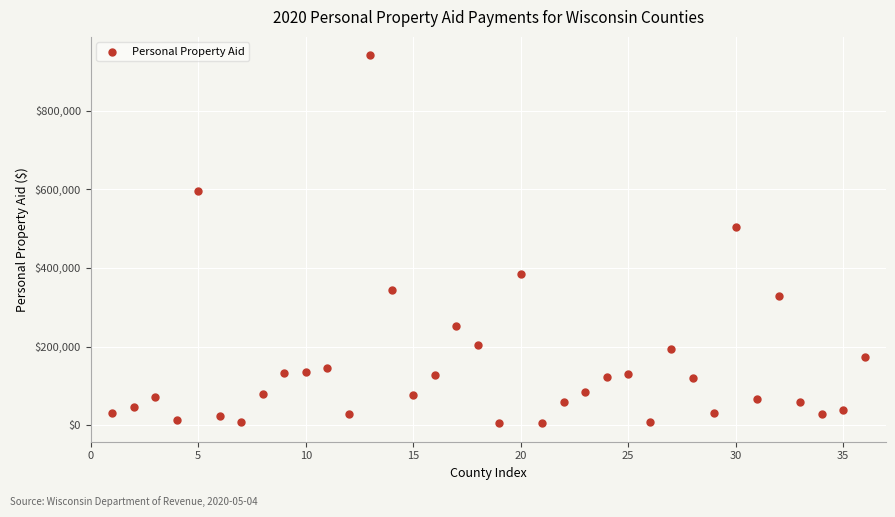

What is the range of X values (max minus min)?

35.0